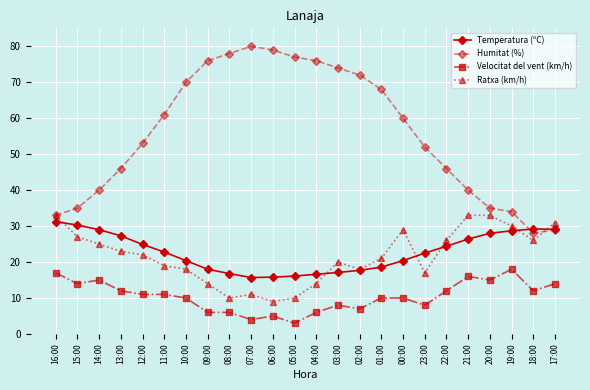

How many data points in Ratxa (km/h) are less than 22?

12